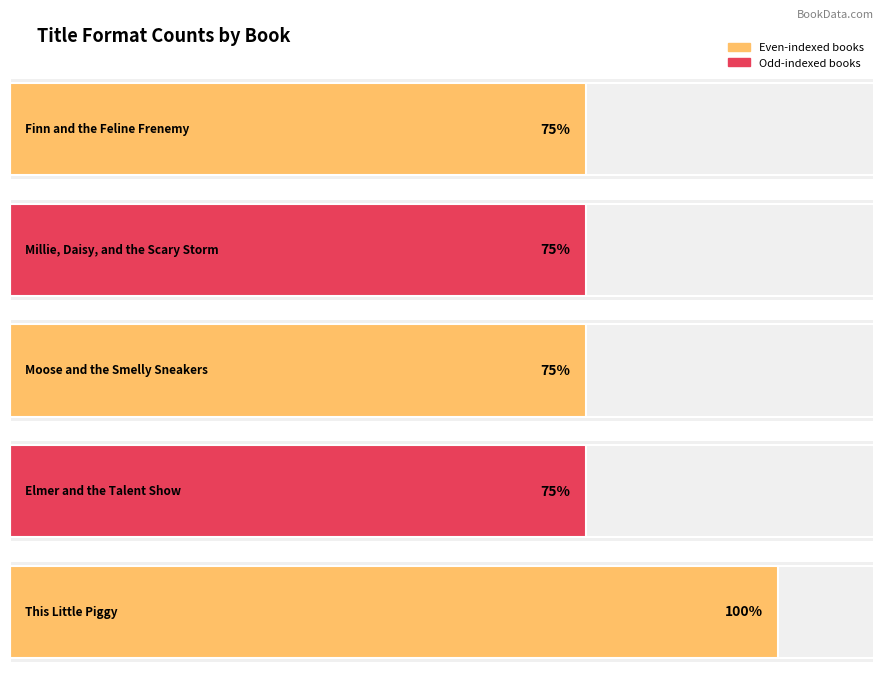

Reading left to right, extract all data points from this chart.

3	3	3	3	4